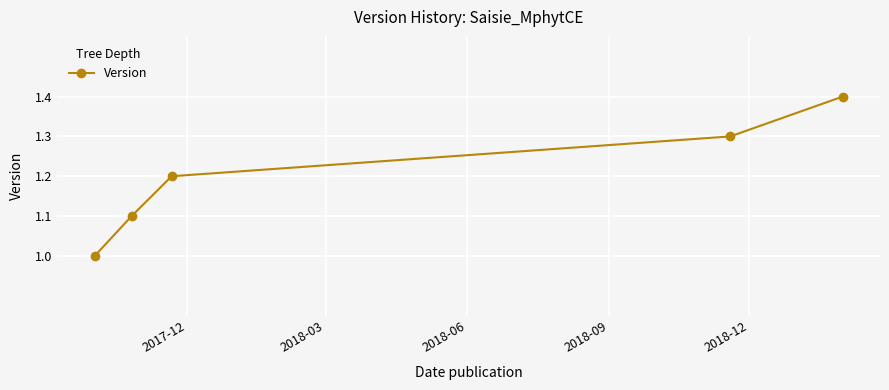

What is the value of the 4th point from the left?

1.3